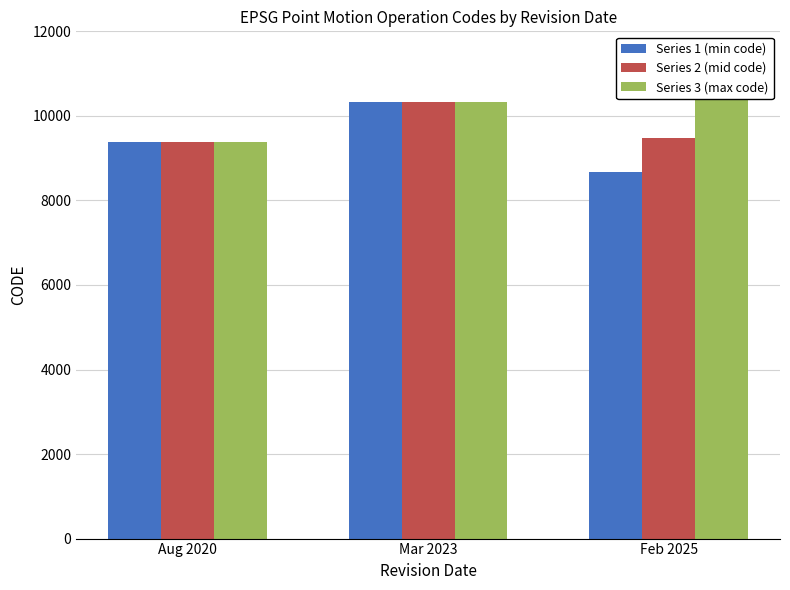

The value of Series 1 (min code) at Feb 2025 is 14842. True or false?

False